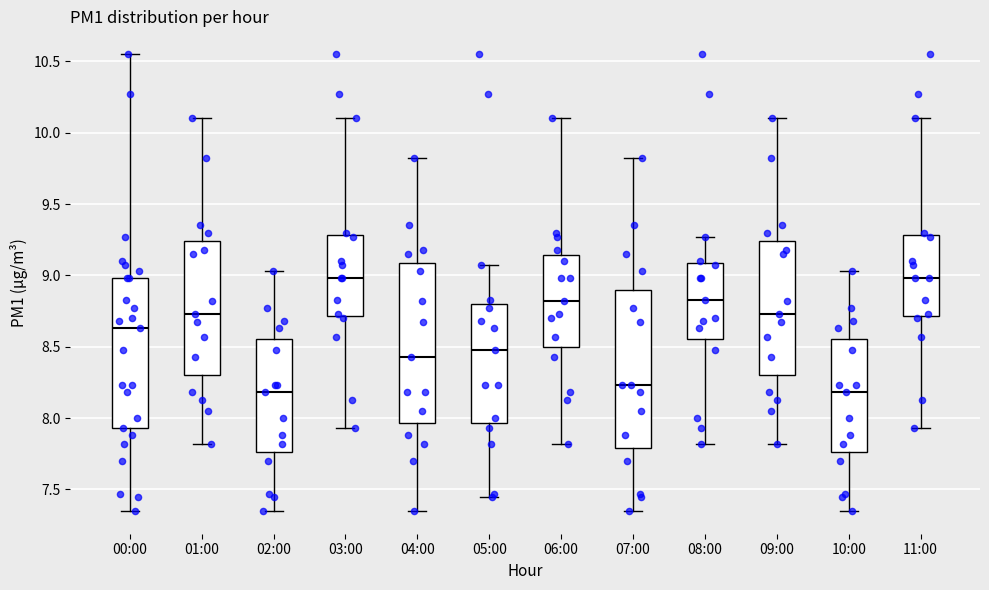

Reading left to right, read every box against the y-axis: the position of its median line, the range the box covers, and the ends of its whiskers. The values are not printed on the chart, so give them approximately, as read against the axis.

00:00: median 8.65, box 7.95 to 9.00, whiskers 7.35 to 10.55
01:00: median 8.75, box 8.30 to 9.25, whiskers 7.80 to 10.10
02:00: median 8.20, box 7.75 to 8.55, whiskers 7.35 to 9.05
03:00: median 9.00, box 8.70 to 9.30, whiskers 7.95 to 10.10
04:00: median 8.45, box 7.95 to 9.10, whiskers 7.35 to 9.80
05:00: median 8.50, box 7.95 to 8.80, whiskers 7.45 to 9.05
06:00: median 8.80, box 8.50 to 9.15, whiskers 7.80 to 10.10
07:00: median 8.25, box 7.80 to 8.90, whiskers 7.35 to 9.80
08:00: median 8.85, box 8.55 to 9.10, whiskers 7.80 to 9.25
09:00: median 8.75, box 8.30 to 9.25, whiskers 7.80 to 10.10
10:00: median 8.20, box 7.75 to 8.55, whiskers 7.35 to 9.05
11:00: median 9.00, box 8.70 to 9.30, whiskers 7.95 to 10.10